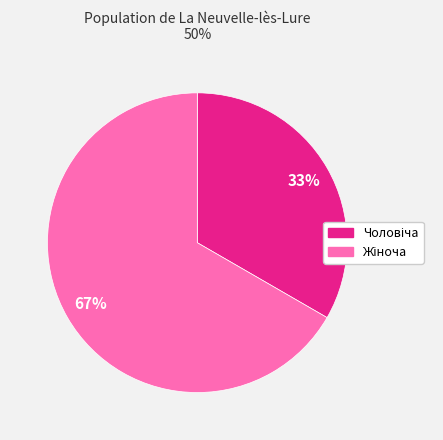

Does any single category account for the majority?

Yes